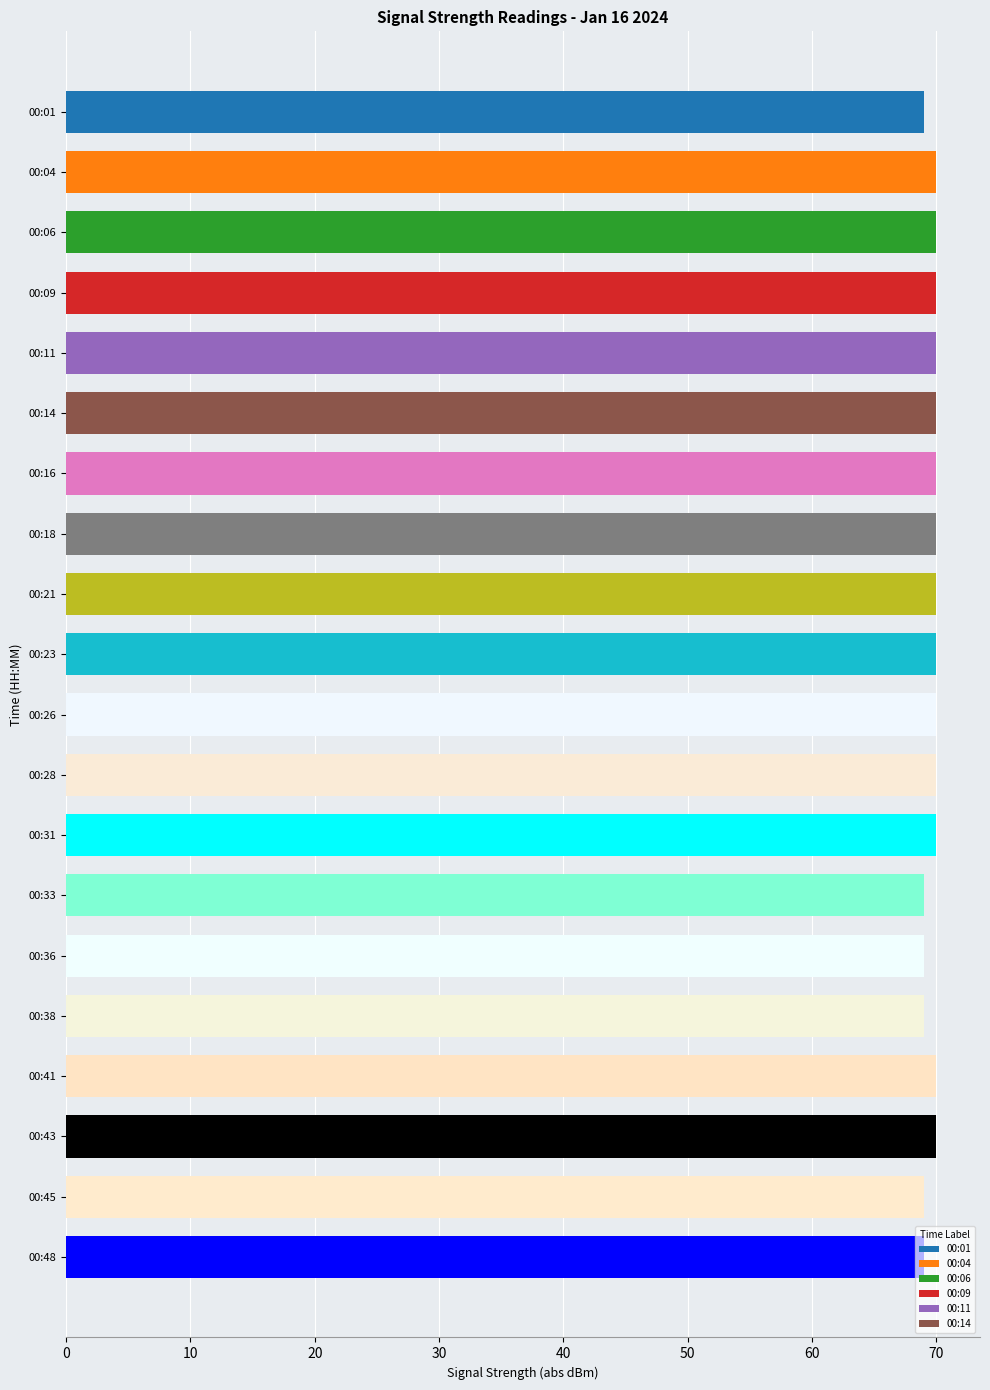

What is the smallest value displayed?

69